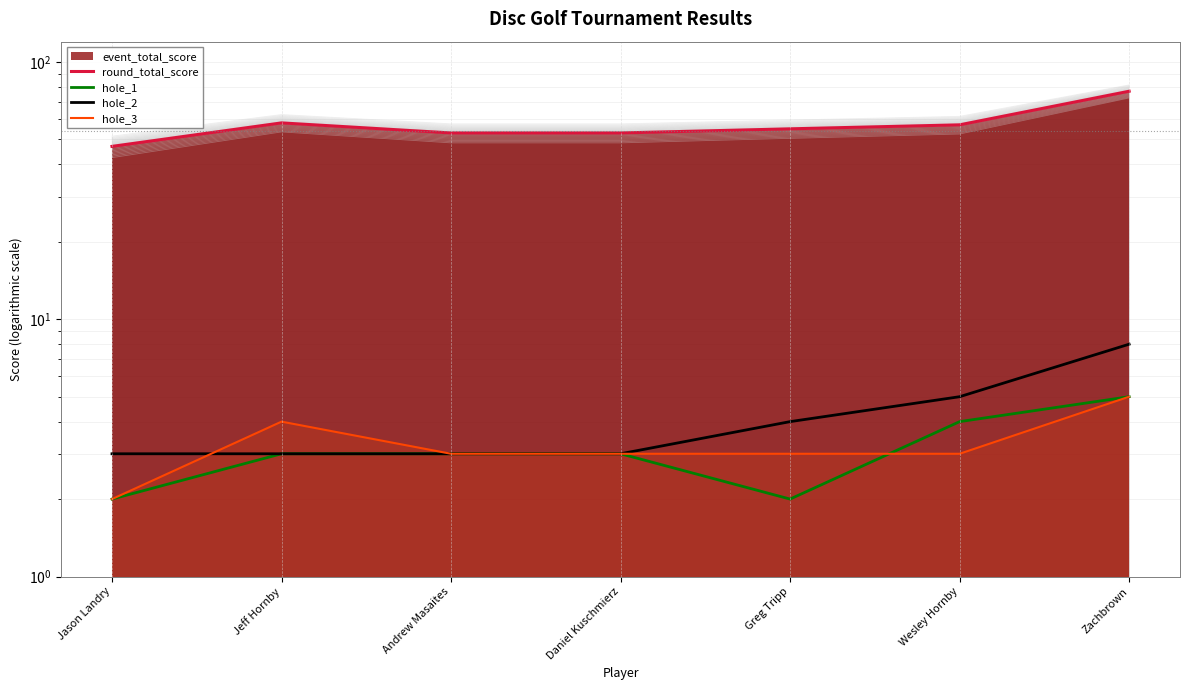

Reading left to right, extract all data points from this chart.

round_total_score: 47	58	53	53	55	57	77
hole_1: 2	3	3	3	2	4	5
hole_2: 3	3	3	3	4	5	8
hole_3: 2	4	3	3	3	3	5